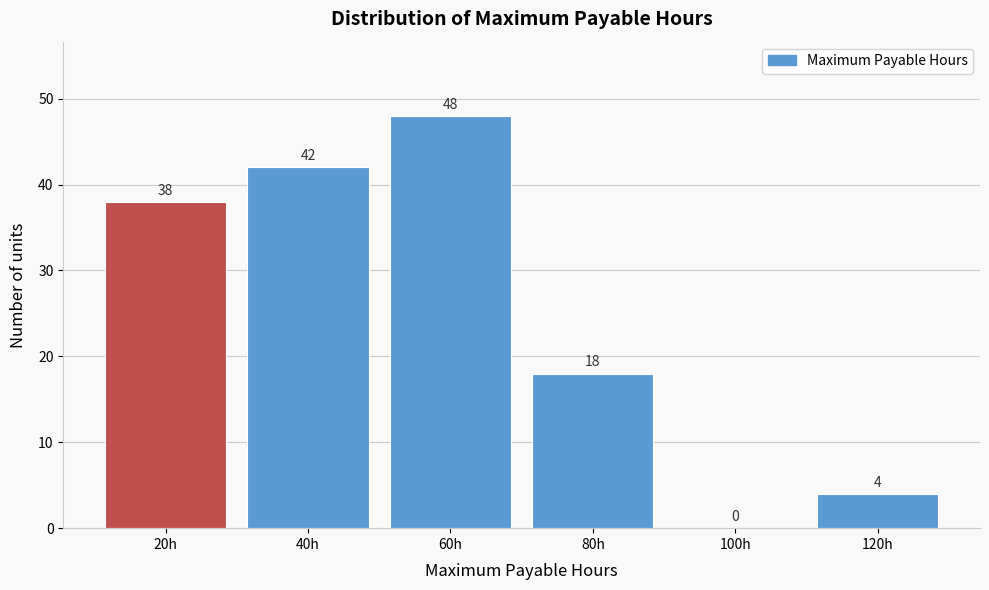

Reading left to right, extract all data points from this chart.

20h=38	40h=42	60h=48	80h=18	100h=0	120h=4